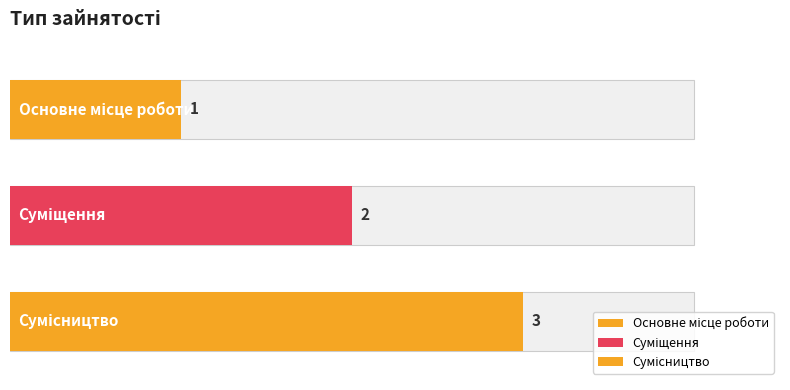

What is the smallest value displayed?

1